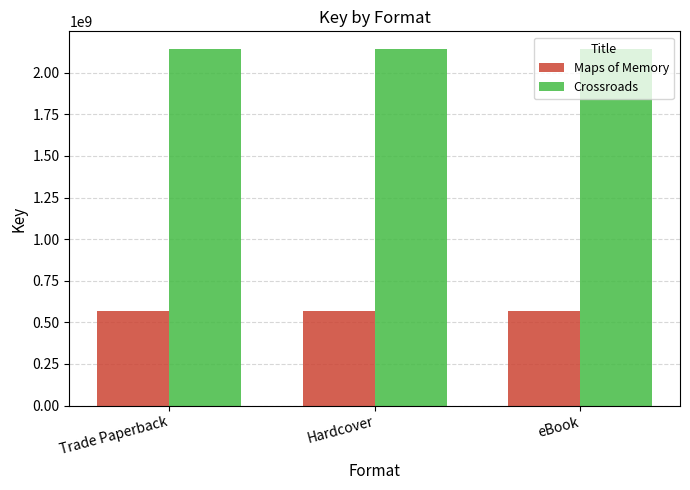

What is the greatest value displayed?

2142026520